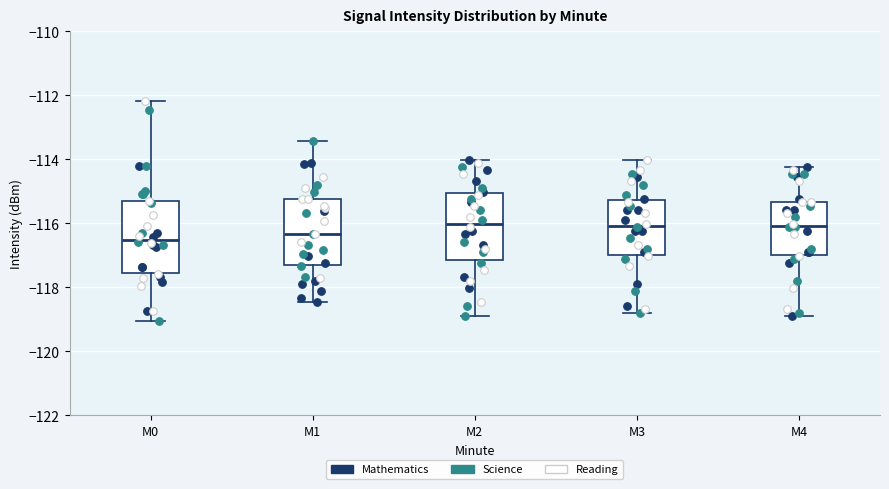

Reading left to right, read every box against the y-axis: the position of its median line, the range the box covers, and the ends of its whiskers. The values are not printed on the chart, so give them approximately, as read against the axis.

M0: median -116.6, box -117.6 to -115.4, whiskers -119.0 to -112.2
M1: median -116.4, box -117.4 to -115.2, whiskers -118.4 to -113.4
M2: median -116.0, box -117.2 to -115.0, whiskers -119.0 to -114.0
M3: median -116.0, box -117.0 to -115.2, whiskers -118.8 to -114.0
M4: median -116.0, box -117.0 to -115.4, whiskers -119.0 to -114.2